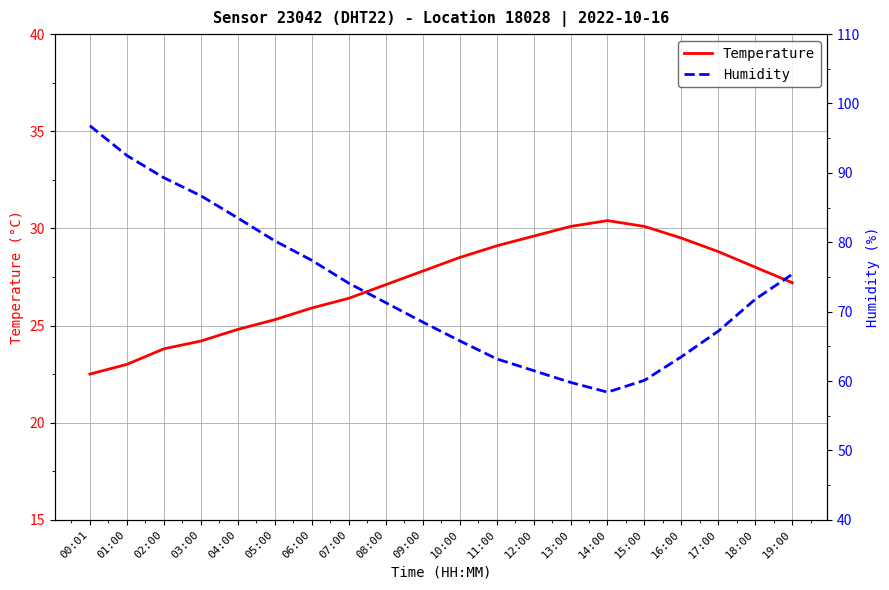

How many lines are shown in the chart?

2